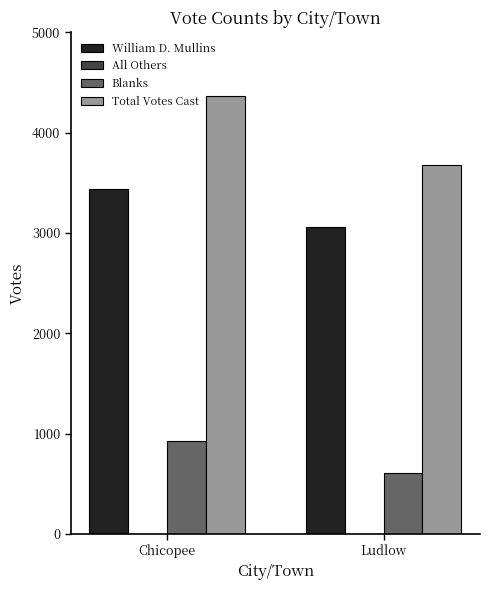

Which series changed the most between Chicopee and Ludlow?

Total Votes Cast